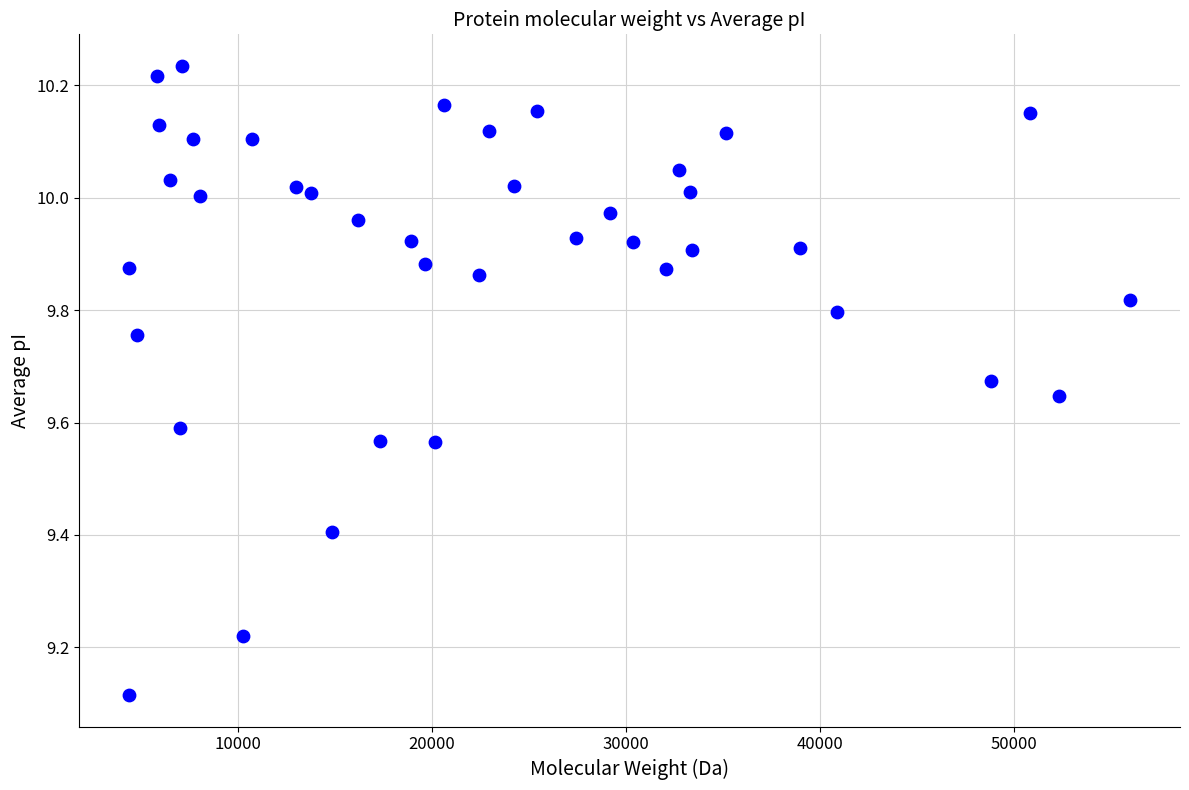

What is the range of X values (max minus min)?

51549.5